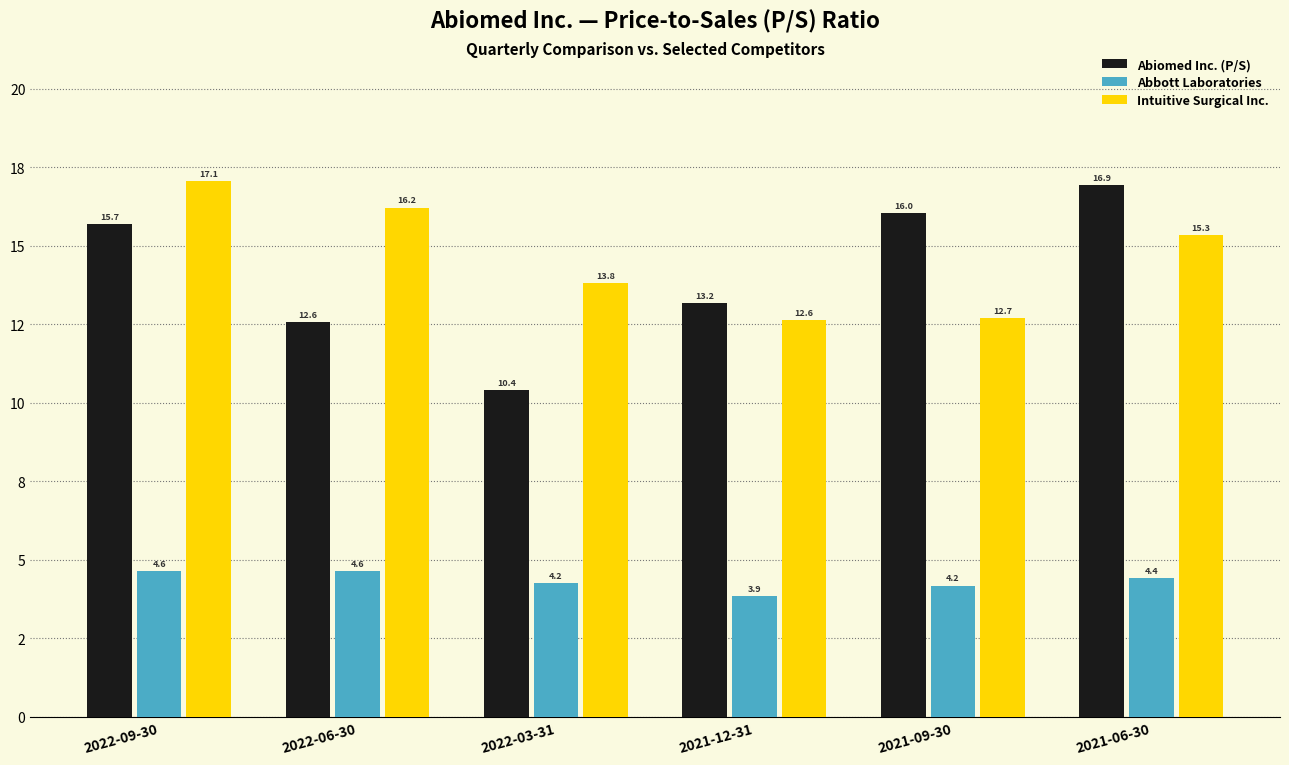

Are the bars horizontal?

No